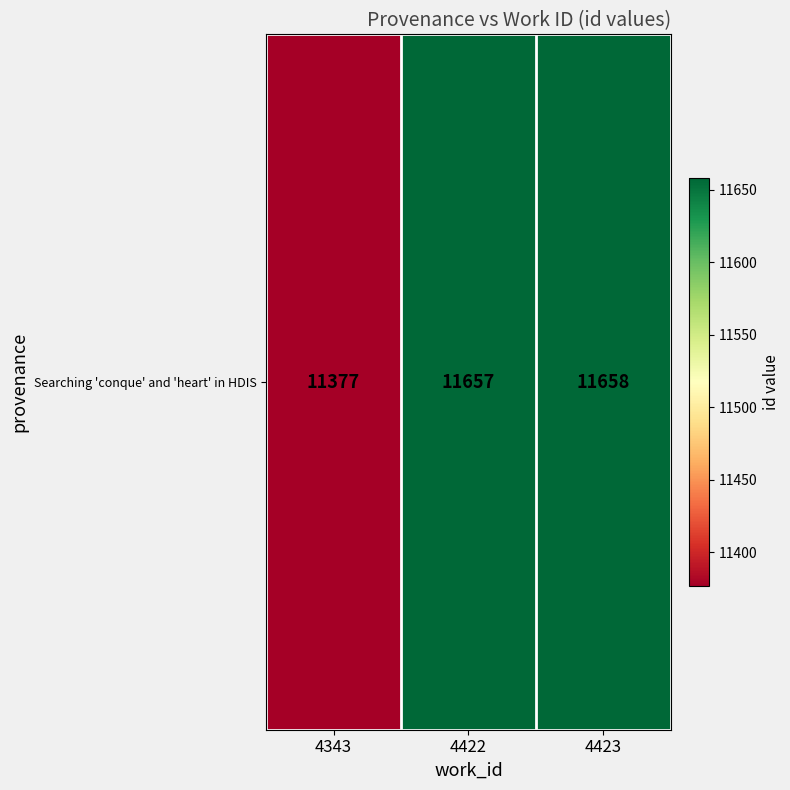

How many categories are shown in the chart?

3